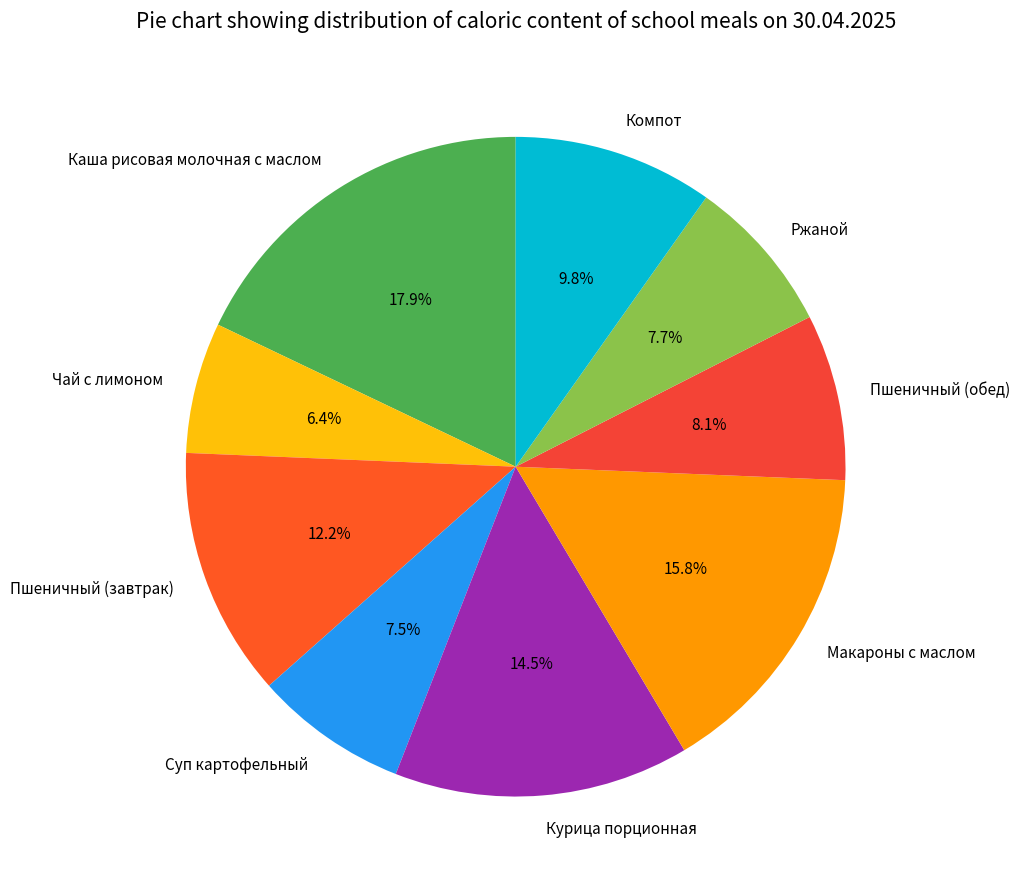

The Курица порционная slice represents 4% of the pie. True or false?

False